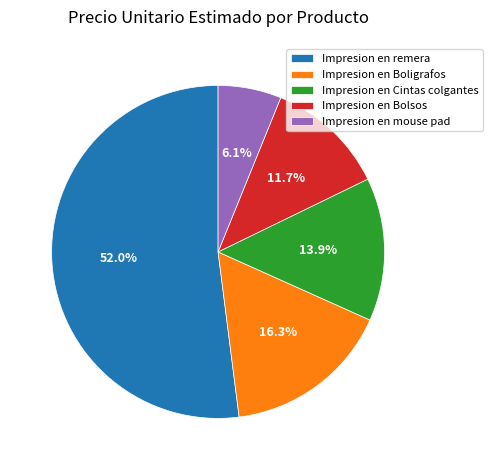

Is Impresion en remera the majority of the pie?

Yes